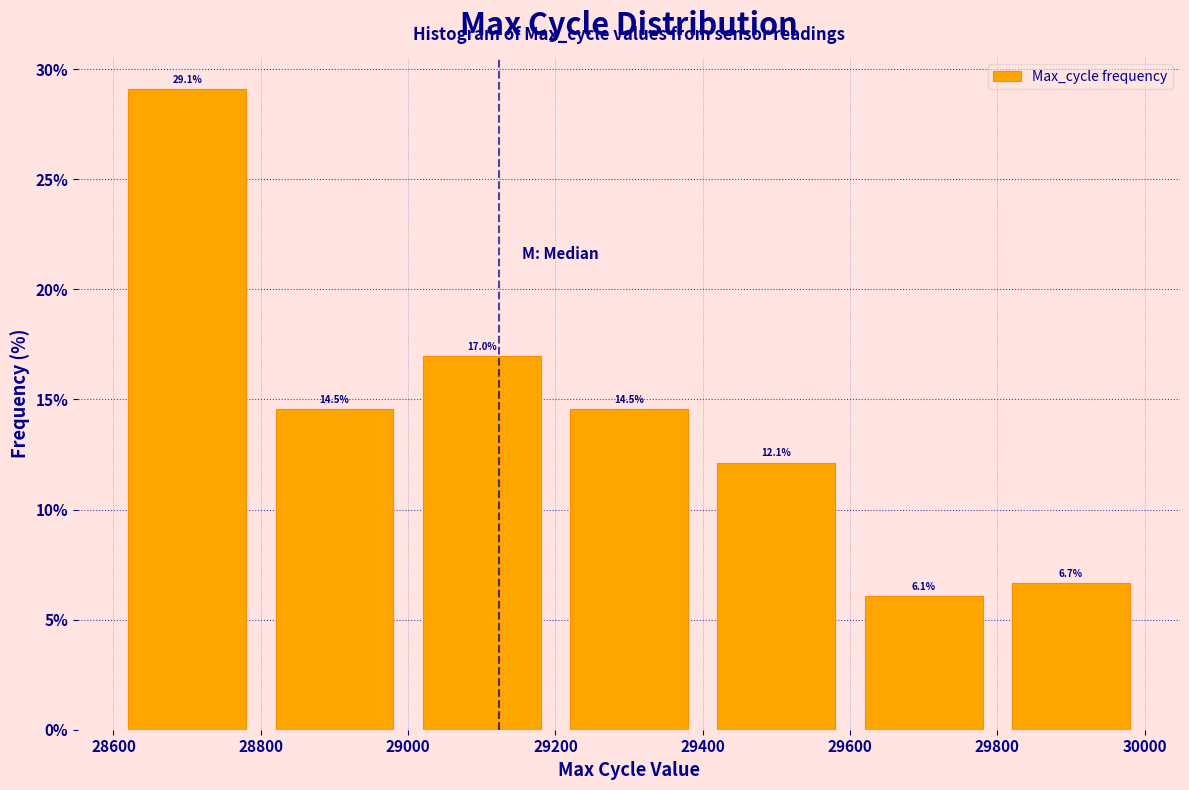

How tall is the bar that spans 29800 to 30000 on the x-axis?

6.7